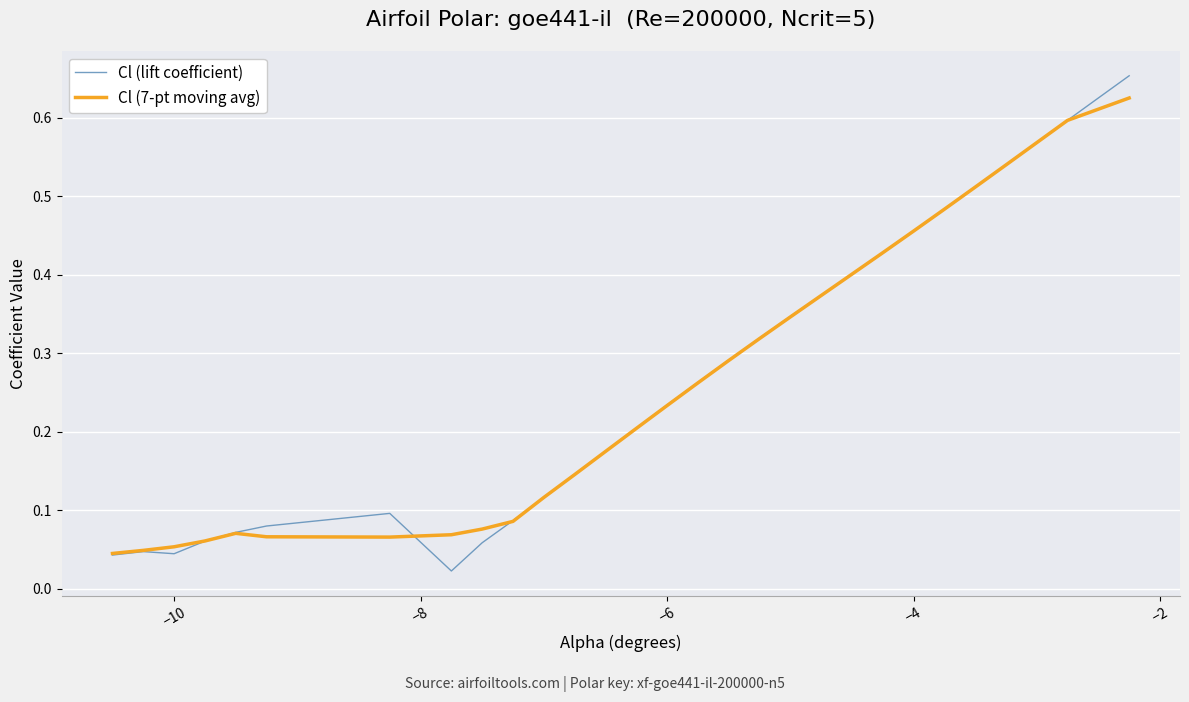

Which series has the widest spread of values?

Cl (lift coefficient)